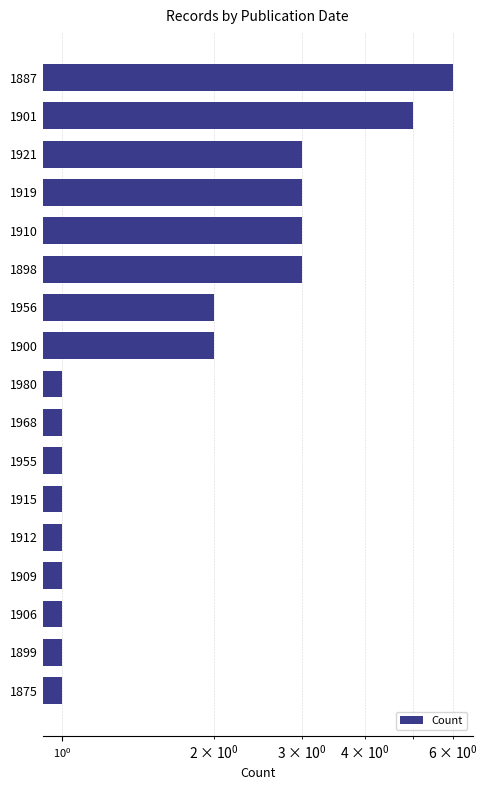

The value at 1915 is 0. True or false?

False